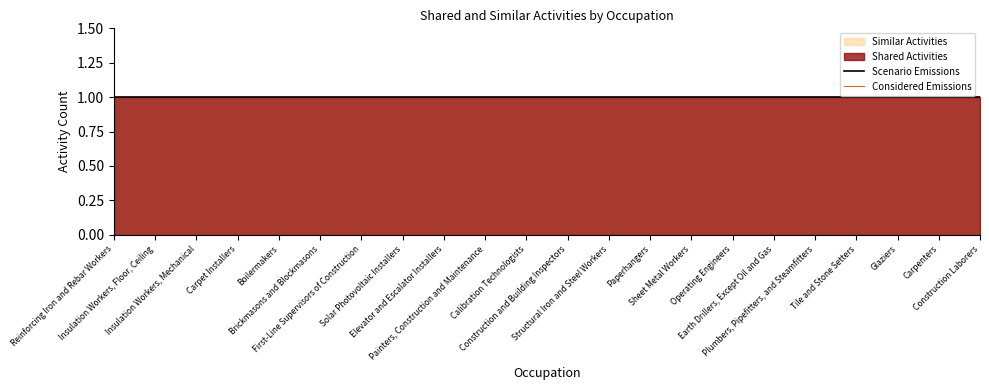

List the labels in order of Considered Emissions value, largest first.

Reinforcing Iron and Rebar Workers, Insulation Workers, Floor, Ceiling, Insulation Workers, Mechanical, Carpet Installers, Boilermakers, Brickmasons and Blockmasons, First-Line Supervisors of Construction, Solar Photovoltaic Installers, Elevator and Escalator Installers, Painters, Construction and Maintenance, Calibration Technologists, Construction and Building Inspectors, Structural Iron and Steel Workers, Paperhangers, Sheet Metal Workers, Operating Engineers, Earth Drillers, Except Oil and Gas, Plumbers, Pipefitters, and Steamfitters, Tile and Stone Setters, Glaziers, Carpenters, Construction Laborers